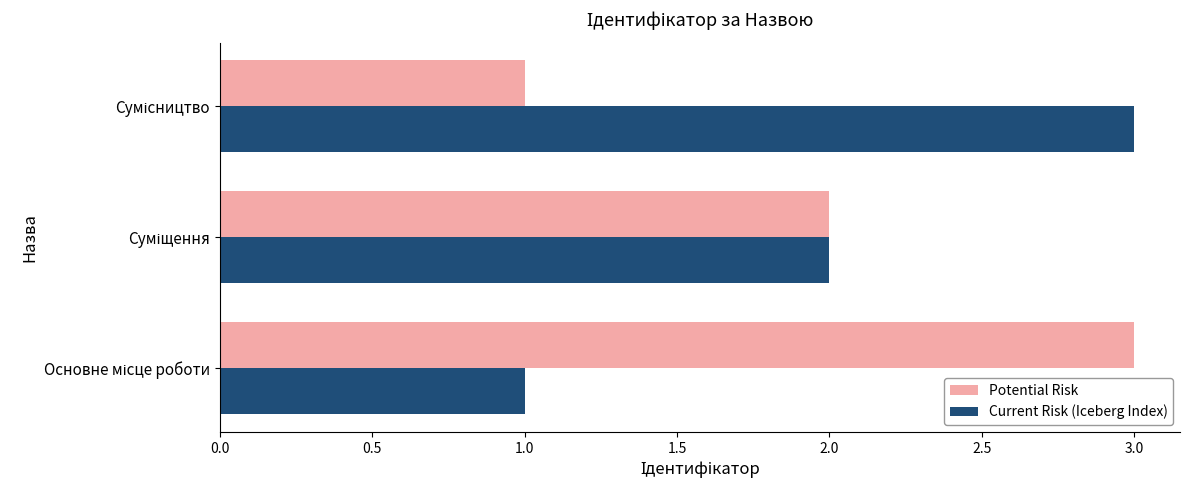

What is the maximum value for Potential Risk?

3